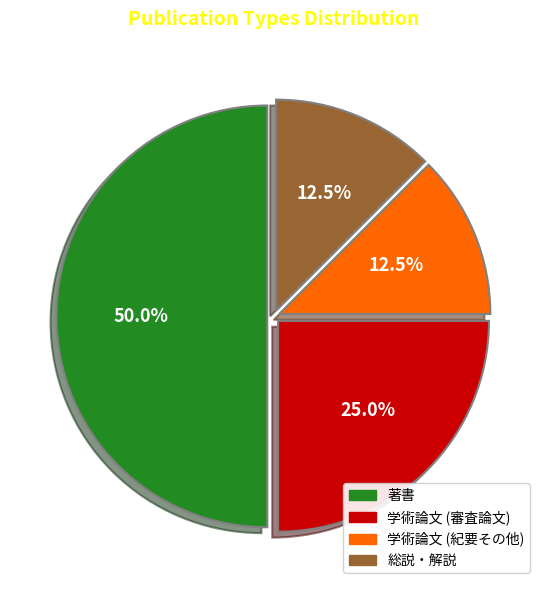

To the nearest percent, what is the difference between the 学術論文 (紀要その他) and 学術論文 (審査論文) slice percentages?

12%